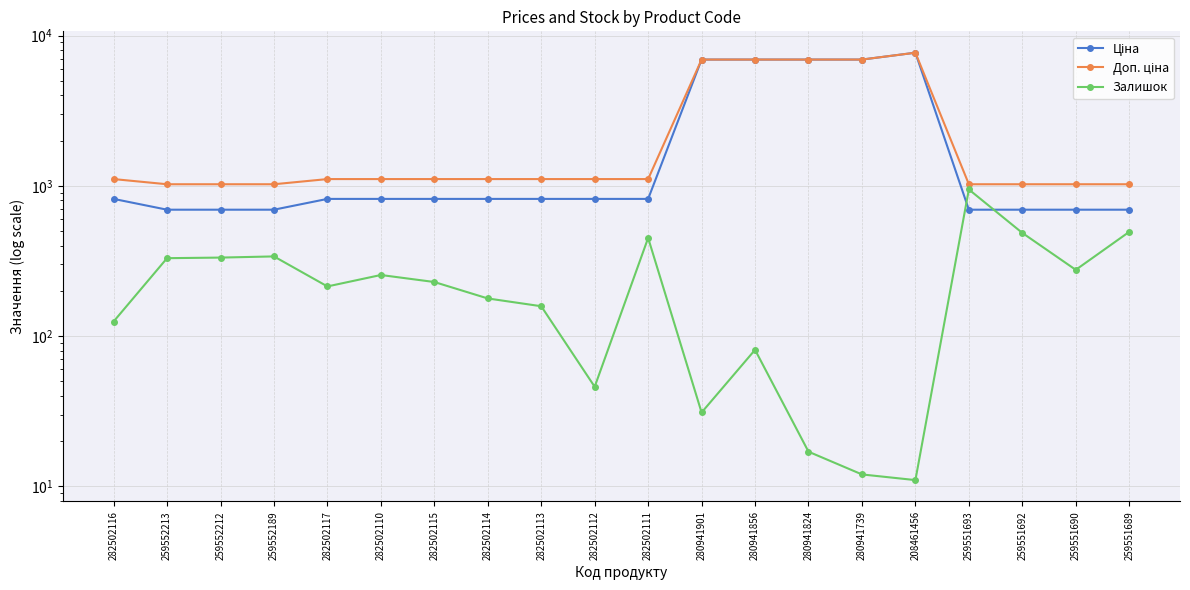

Count the number of categories in the chart.

20